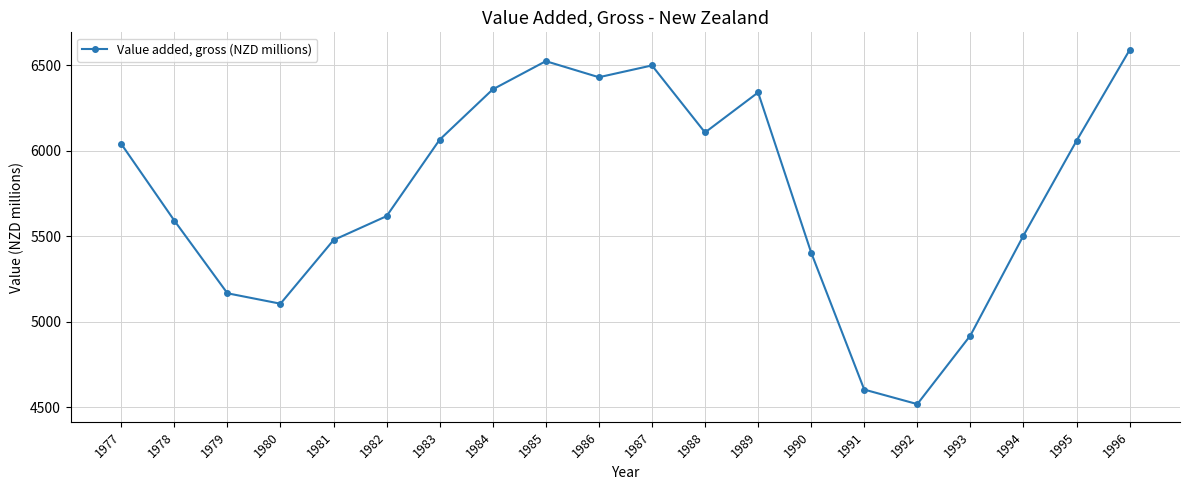

Between 1990 and 1981, which is larger?

1981